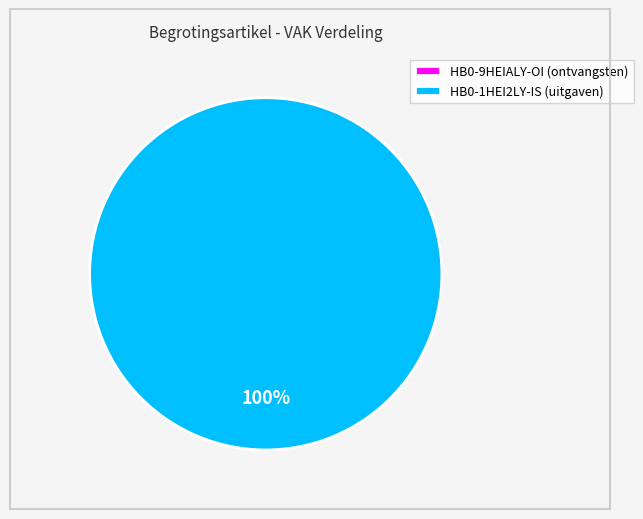

What is the total percentage of HB0-9HEIALY-OI and HB0-1HEI2LY-IS?

100.0%